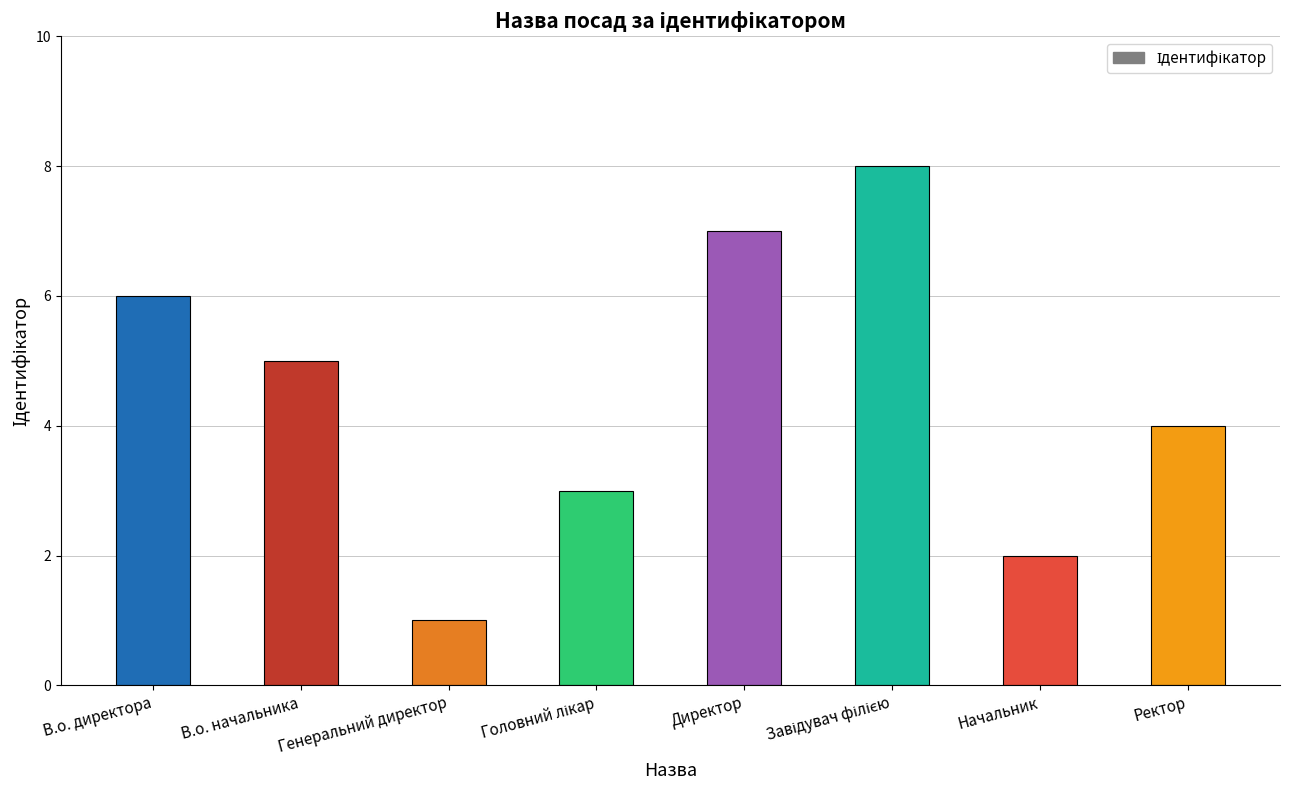

What is the label of the 5th bar from the left?

Директор